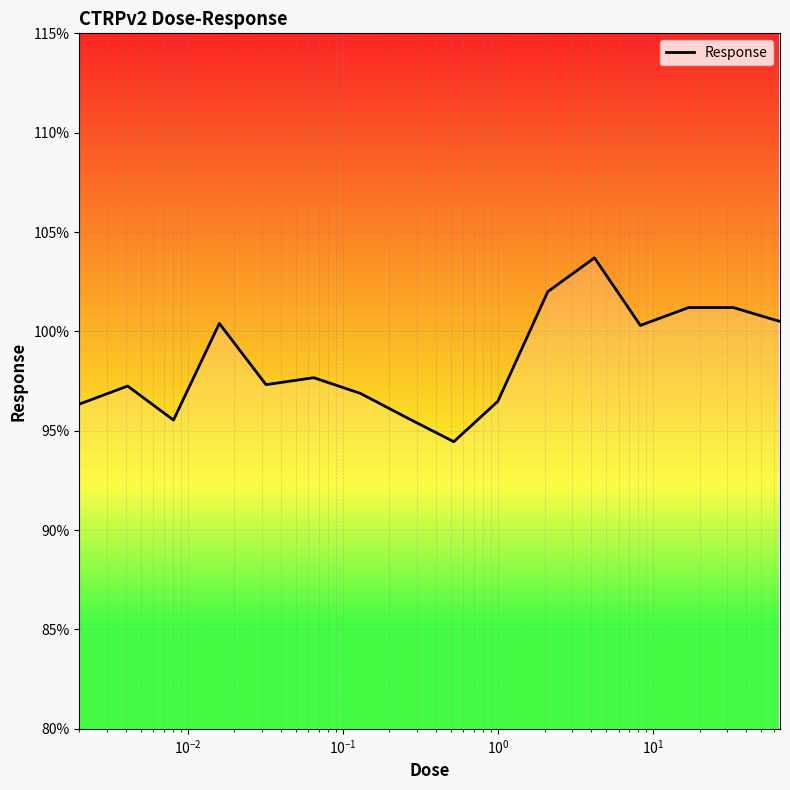

How many interior local valleys (lower than both neighbors) does the data have?

4